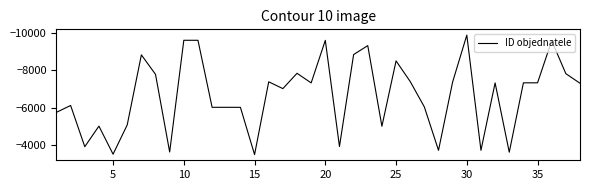

What is the maximum value shown in the chart?

-3505